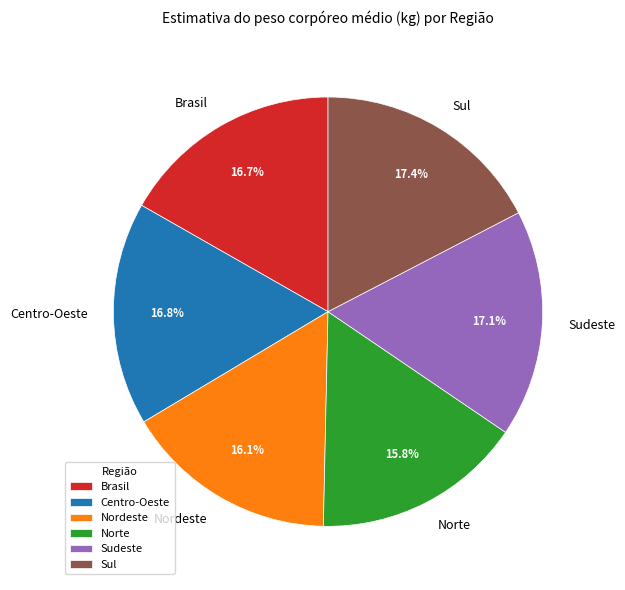

Does Norte represent more than half of the total?

No